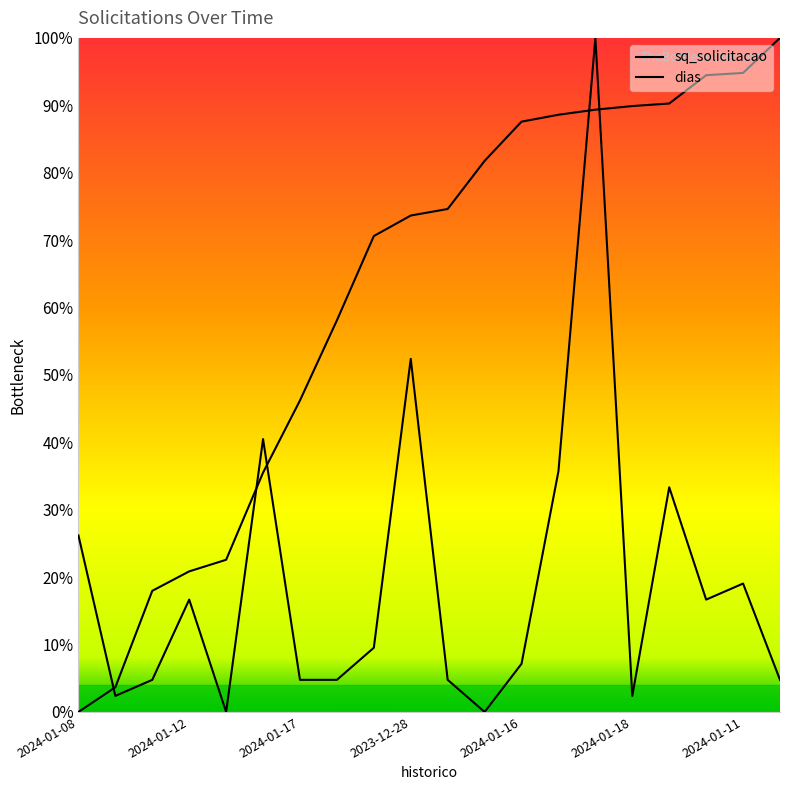

What is the difference between the highest and lowest values at 2024-01-17?

0.1